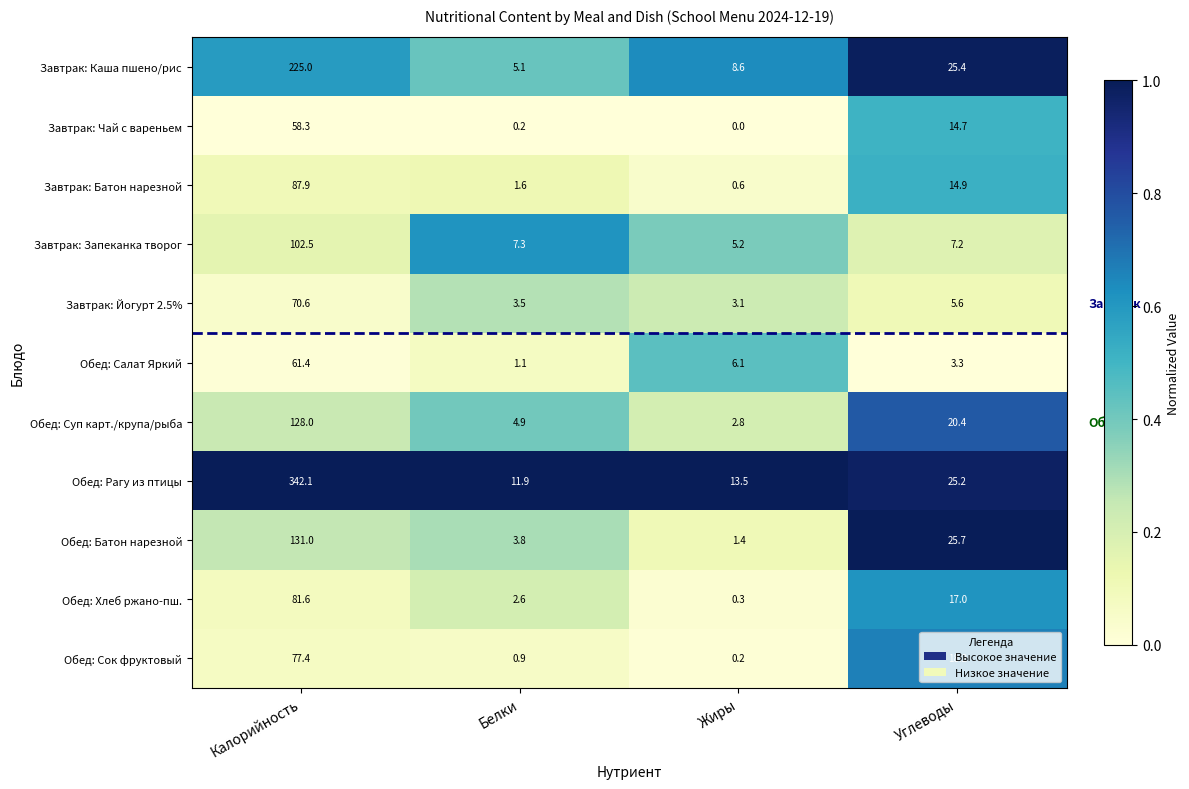

What is the difference between the highest and lowest values at Калорийность?

283.8